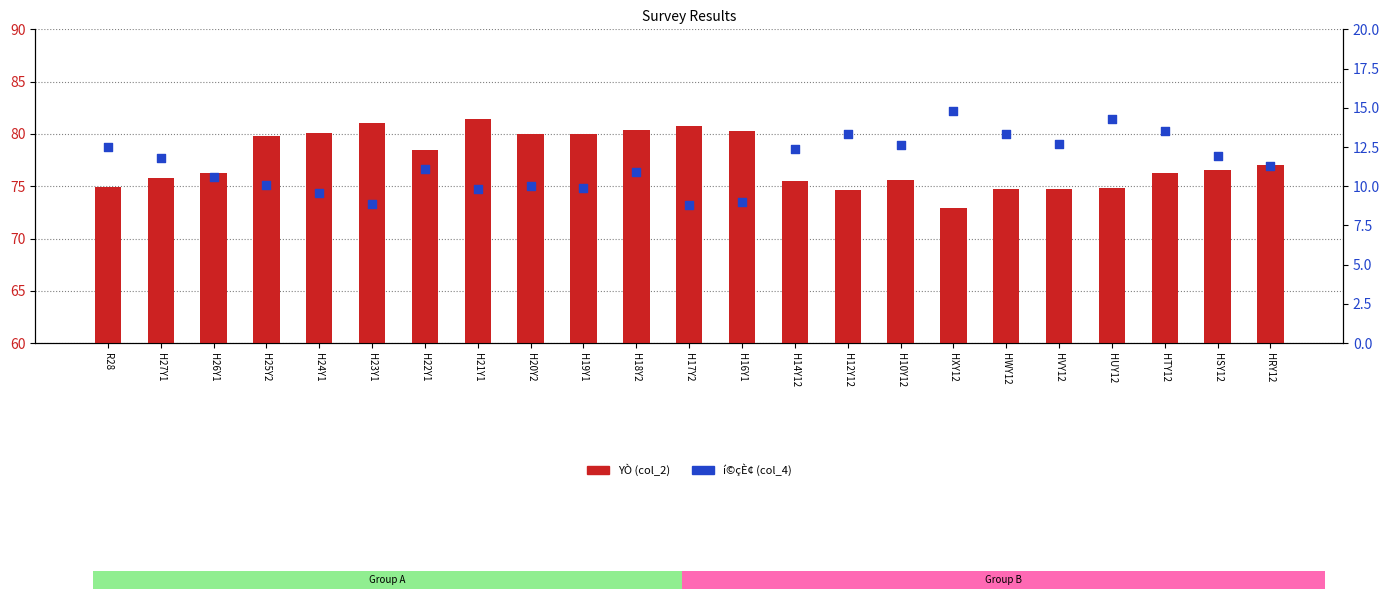

Which series has the largest total across all categories?

YÒ (col_2)